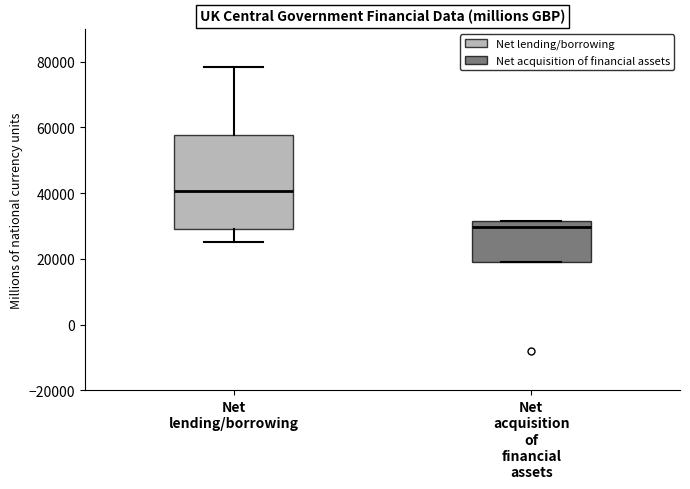

Which box is the tallest, from its lower edge to its upper edge?

Net lending/borrowing